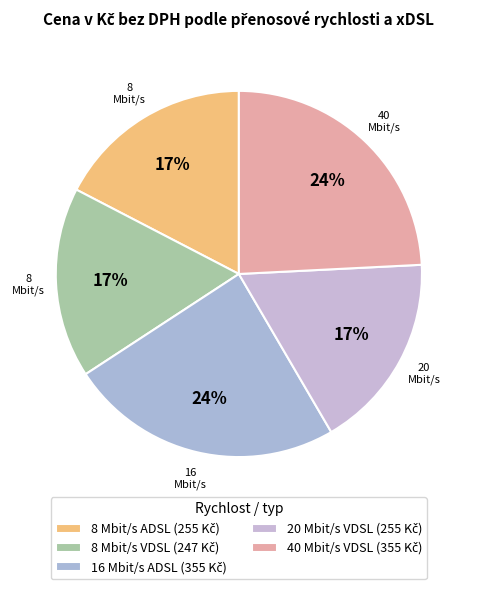

Count the number of slices in the pie.

5